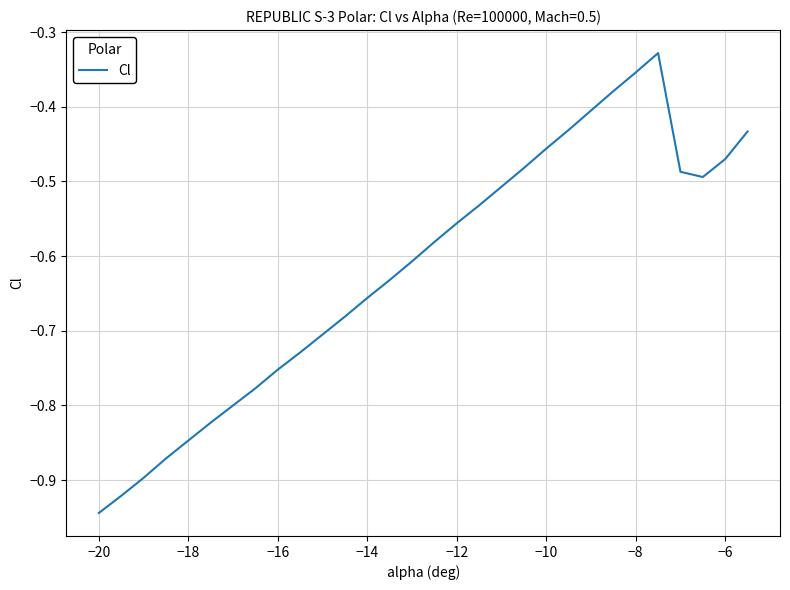

The chart shows a value of -0.3 at −6. True or false?

False